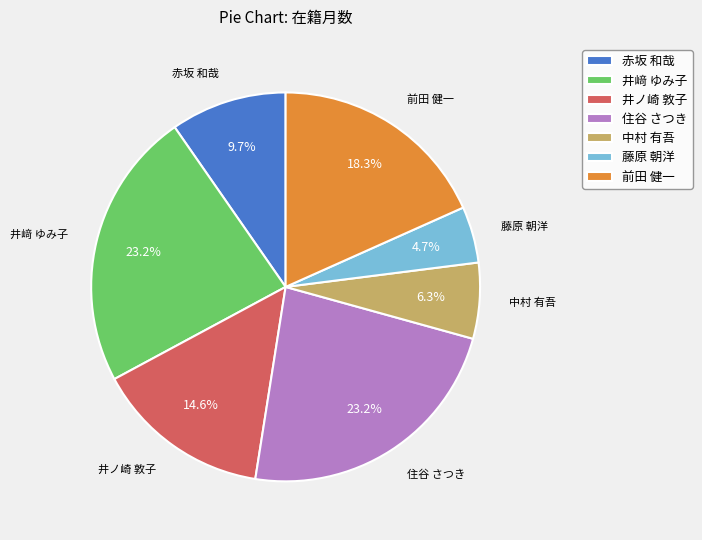

What portion of the pie excludes 住谷 さつき?

76.8%